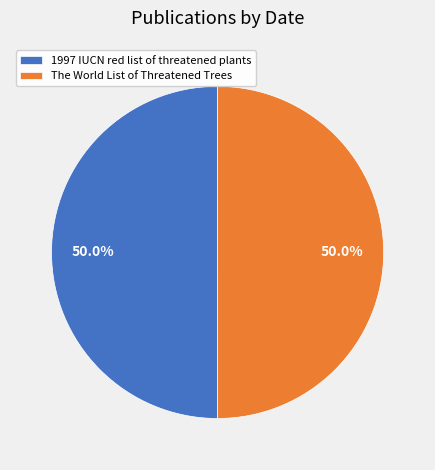

What is the total percentage of 1997 IUCN red list of threatened plants and The World List of Threatened Trees?

100.0%